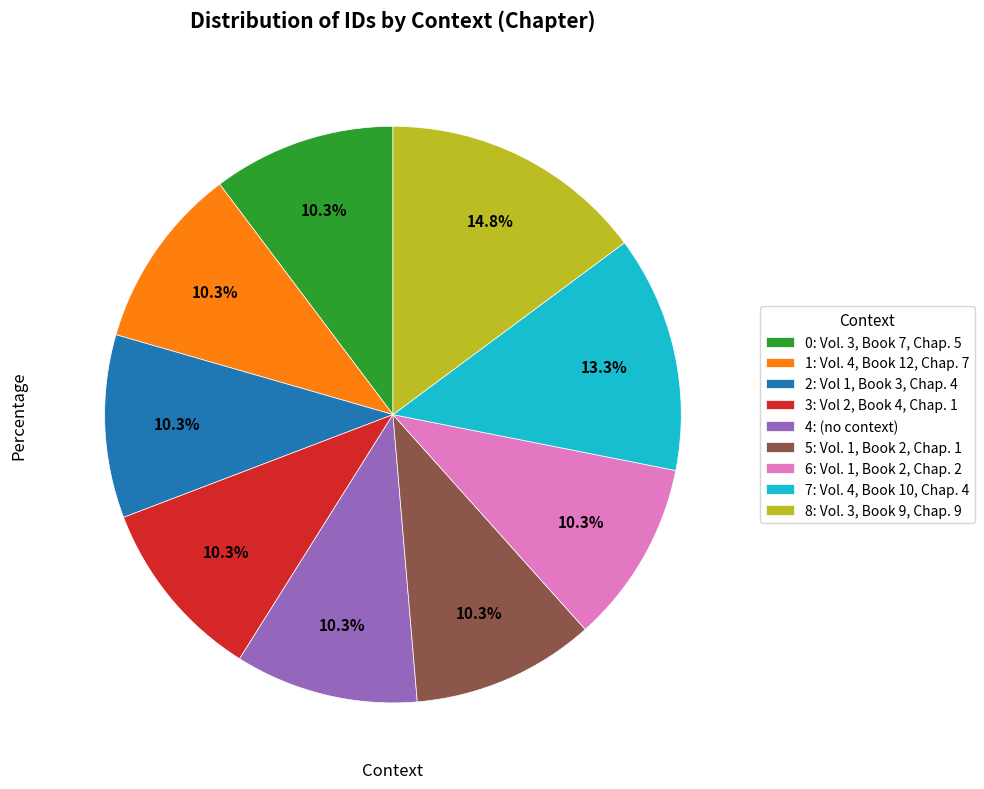

Which category has the biggest portion of the pie?

8: Vol. 3, Book 9, Chap. 9